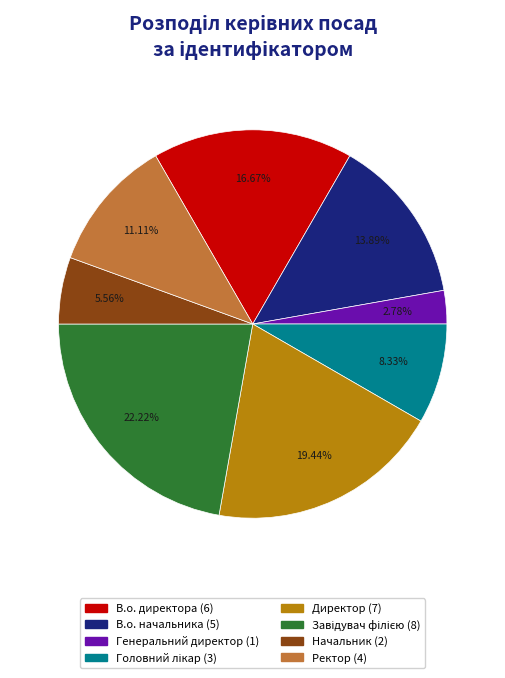

Is there any slice that represents more than half of the pie?

No